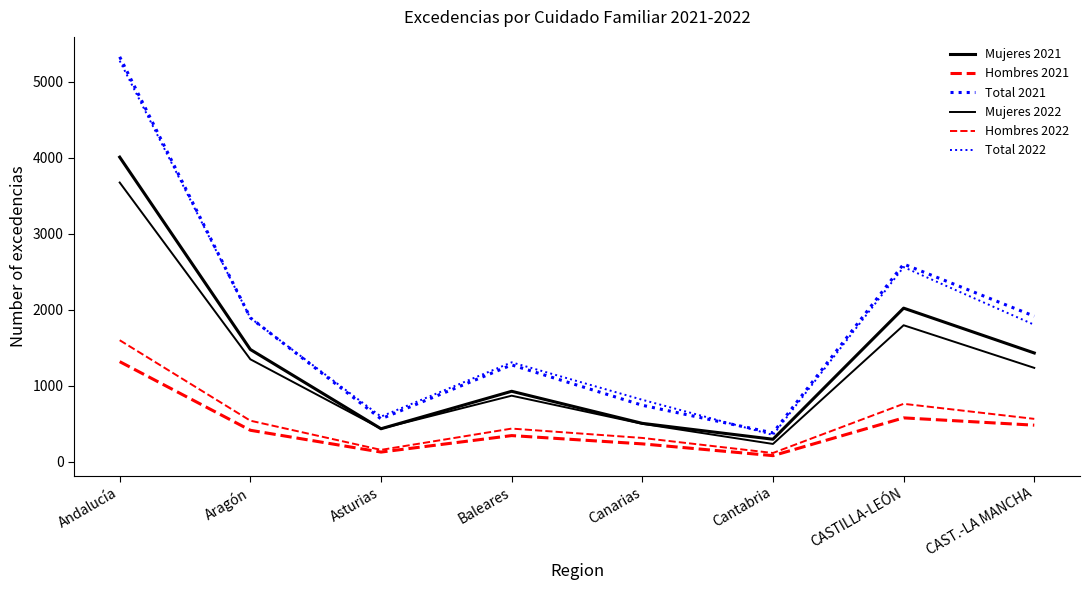

What are all the series names shown in the legend?

Mujeres 2021, Hombres 2021, Total 2021, Mujeres 2022, Hombres 2022, Total 2022